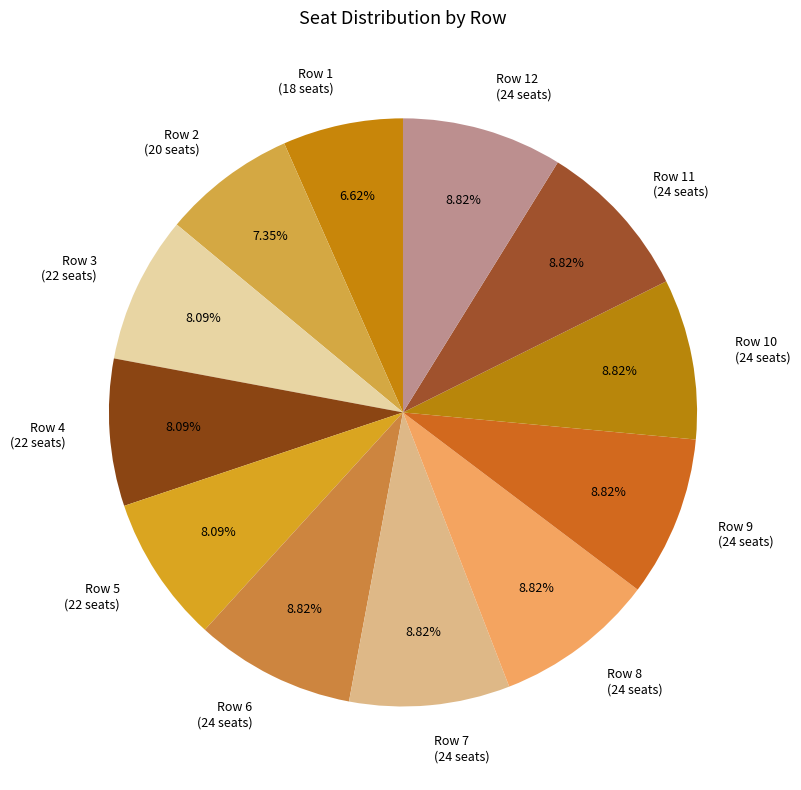

To the nearest percent, what is the difference between the largest and smallest slice percentages?

2%